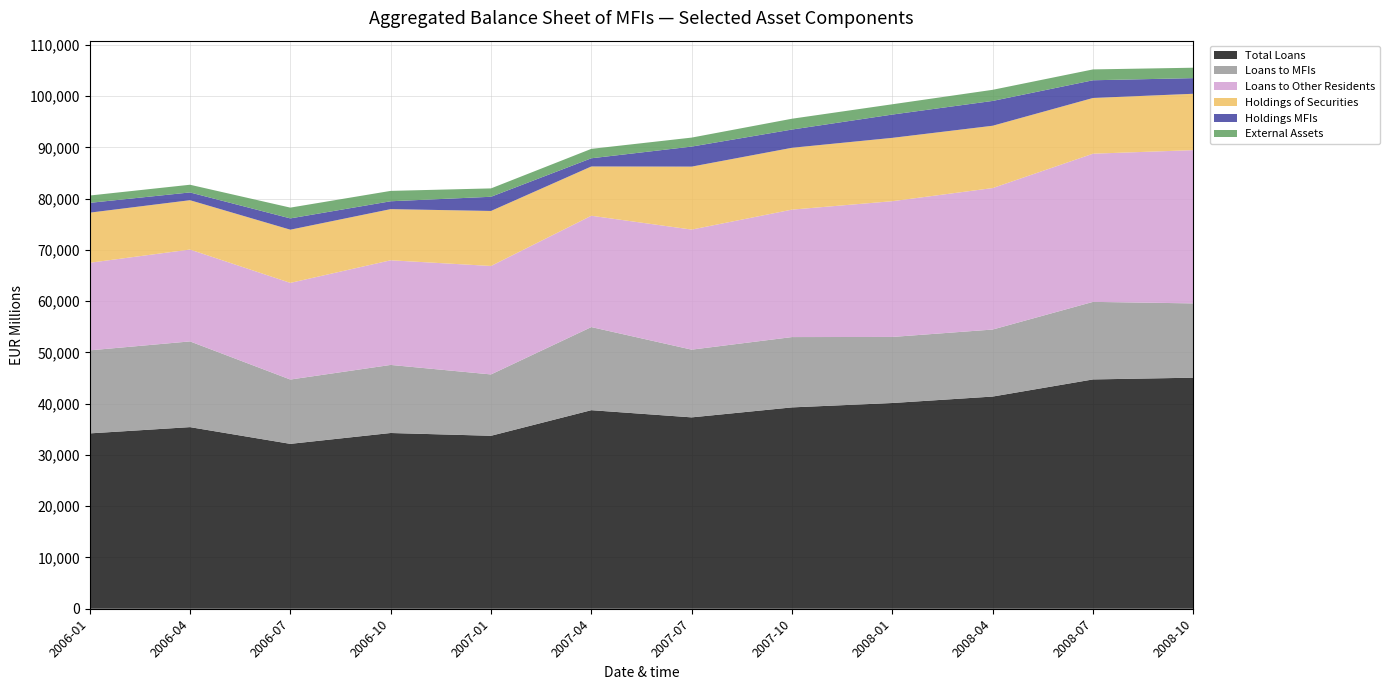

Reading left to right, extract all data points from this chart.

Total Loans: 34204	35427	32163	34281	33738	38731	37329	39276	40131	41390	44731	45070
Loans to MFIs: 16196	16720	12546	13277	11967	16212	13211	13716	12885	13072	15127	14492
Loans to Other Residents: 17085	17918	18854	20413	21155	21713	23420	24861	26482	27597	28905	29896
Holdings of Securities: 9775	9626	10376	9978	10733	9614	12283	12063	12355	12156	10868	10994
Holdings MFIs: 1912	1514	2202	1534	2767	1598	3907	3557	4543	4840	3454	3049
External Assets: 1429	1501	2103	2024	1632	1837	1753	2111	2007	2168	2117	2032